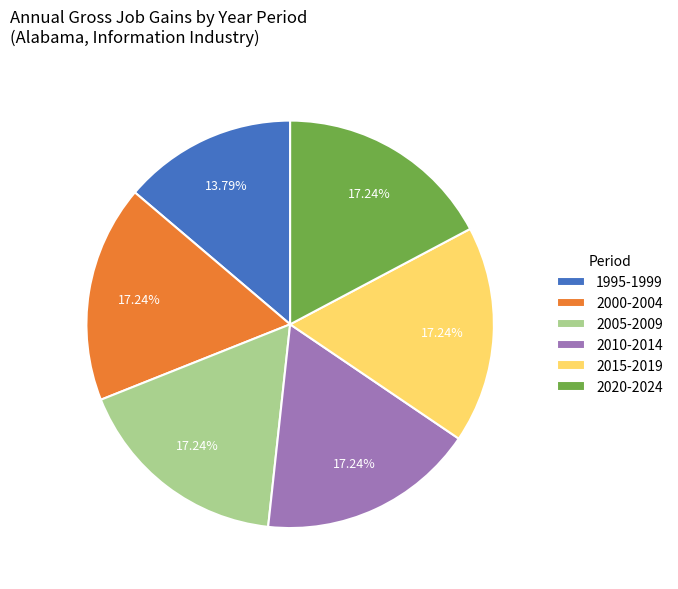

Count the number of slices in the pie.

6